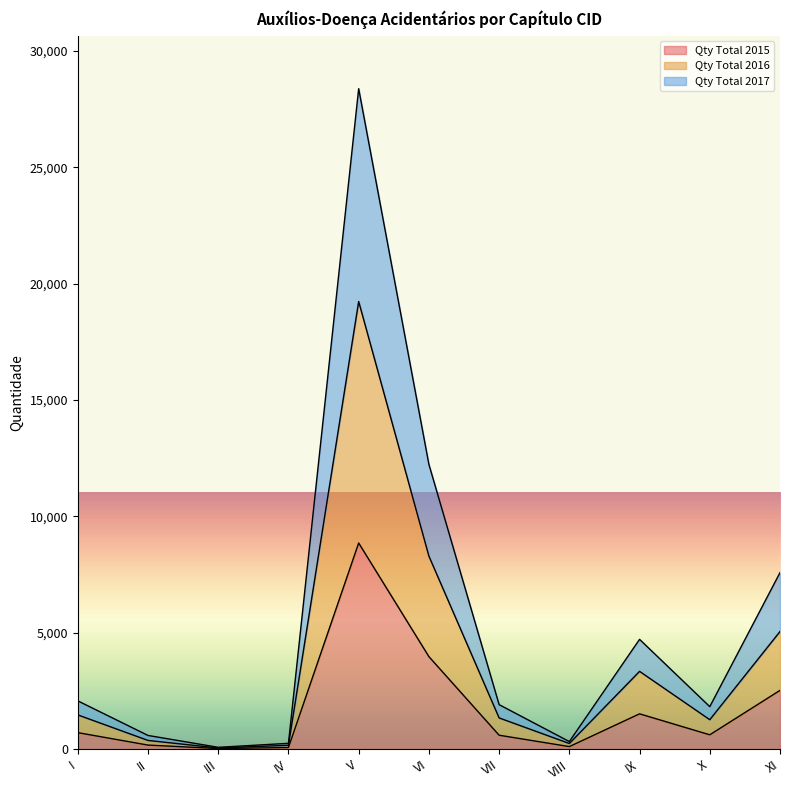

How many lines are shown in the chart?

3